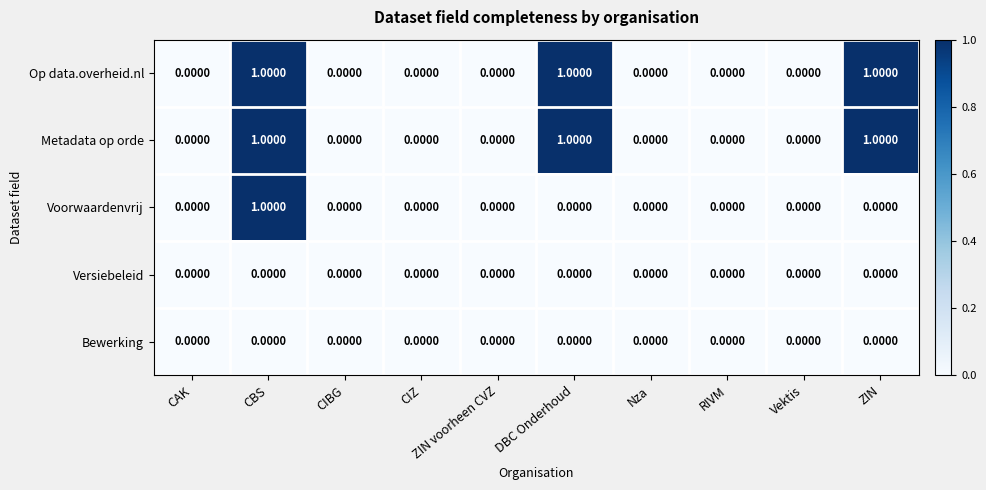

What is the sum of all Op data.overheid.nl values?

3